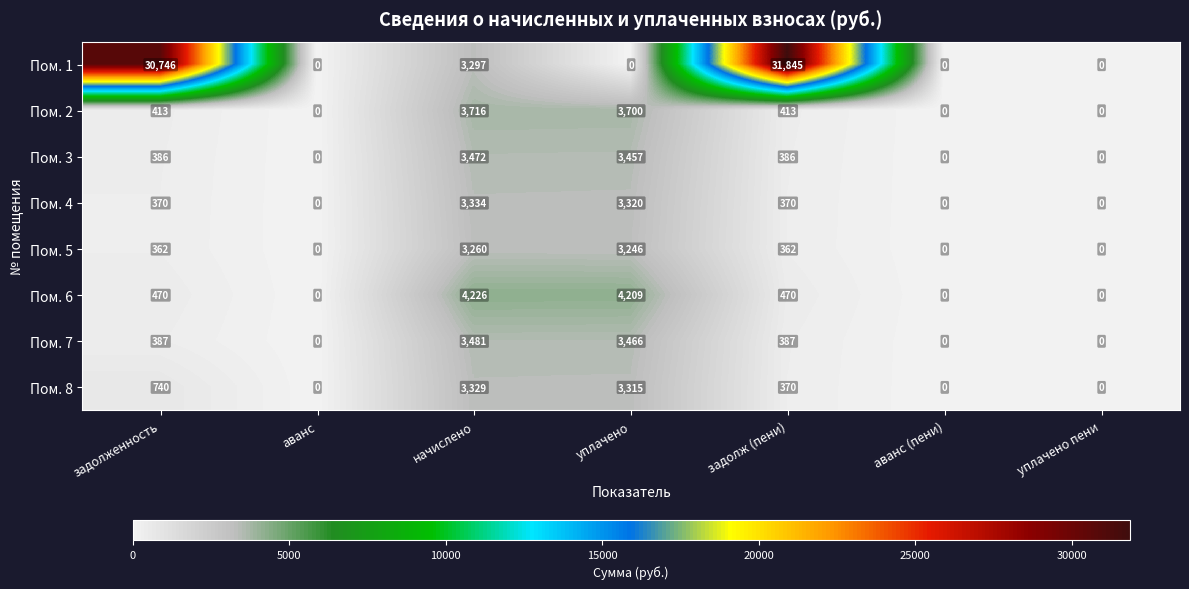

How many series are shown in this chart?

8